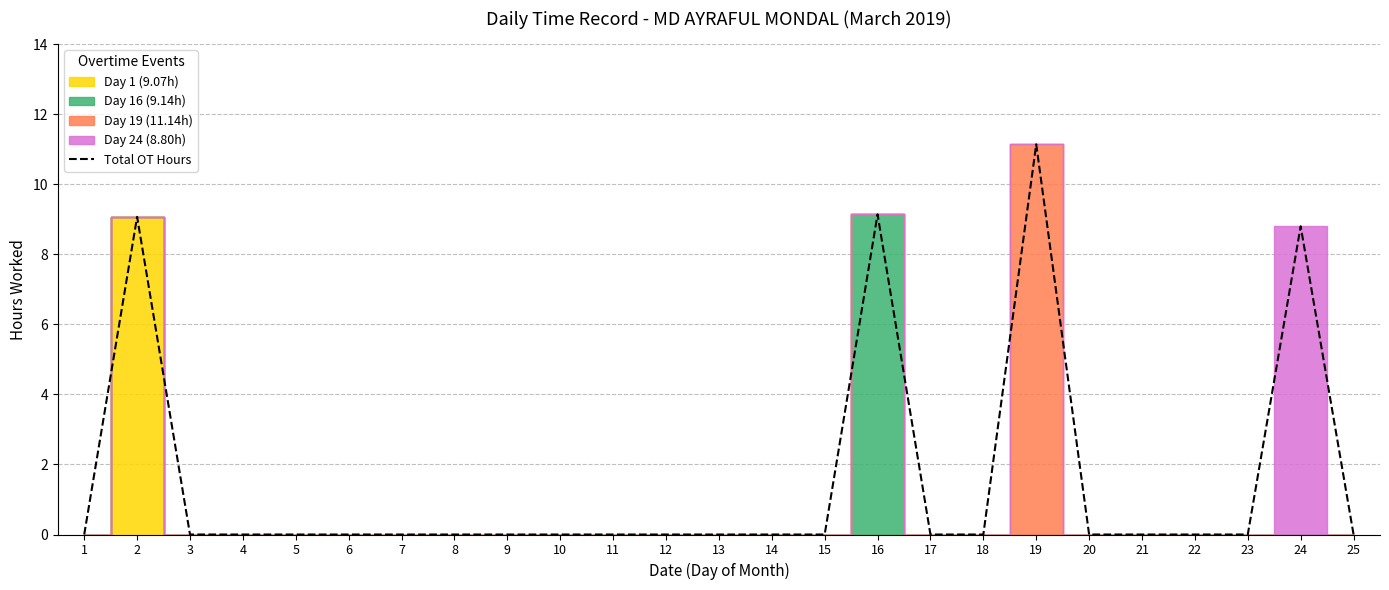

Is this an area chart (filled region under the line)?

No